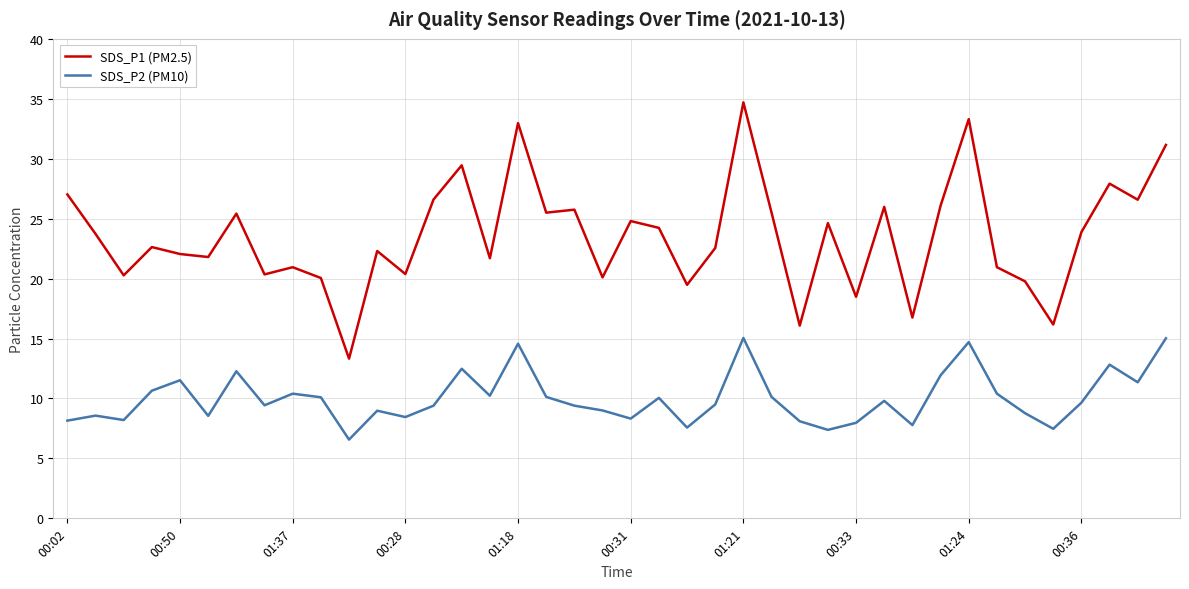

True or false: SDS_P2 (PM10) and SDS_P1 (PM2.5) intersect in this chart.

False